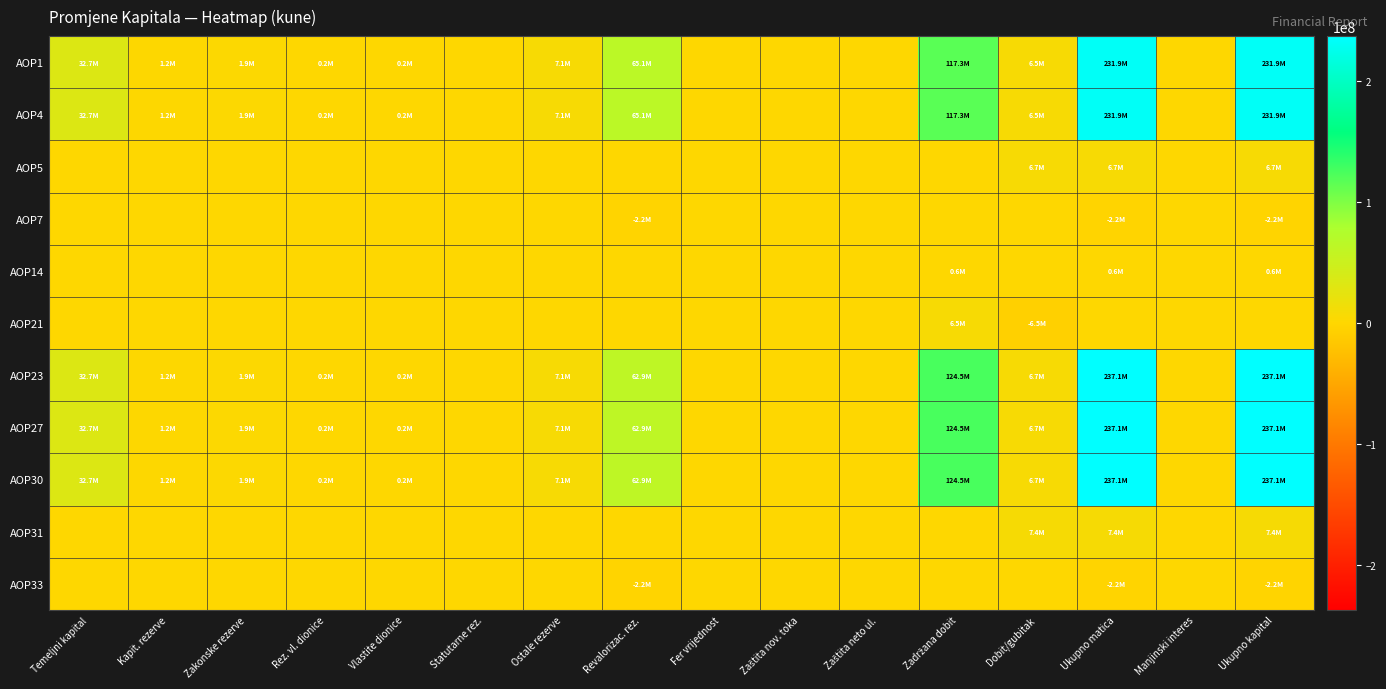

How many distinct data groups are displayed?

11